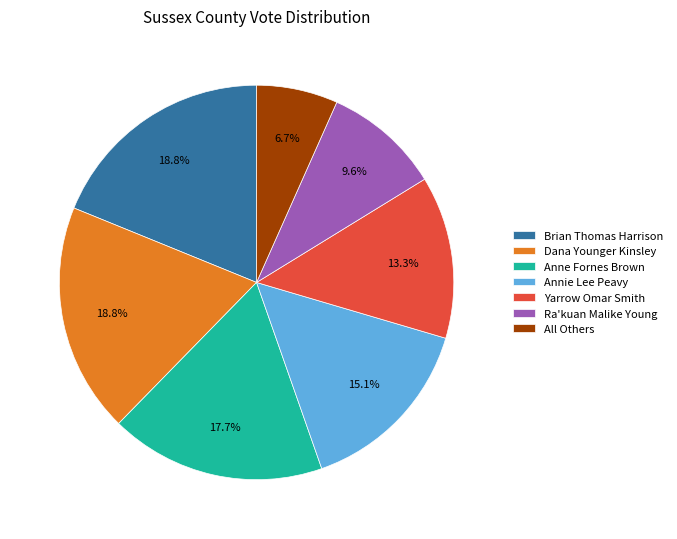

What percentage do Anne Fornes Brown and Brian Thomas Harrison together represent?

36.5%